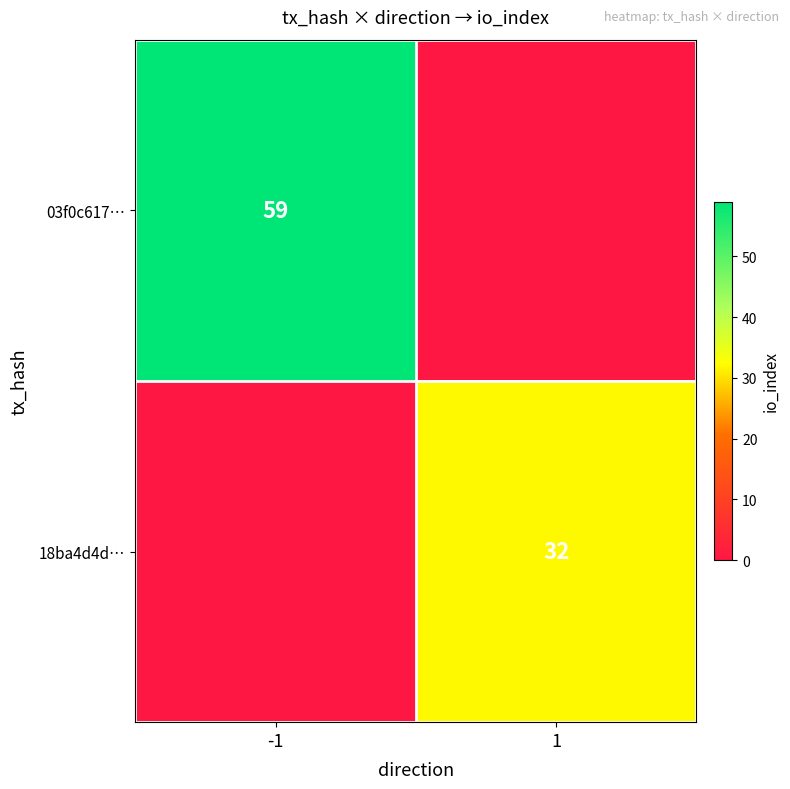

The 18ba4d4d… series shows 32 at 1. True or false?

True